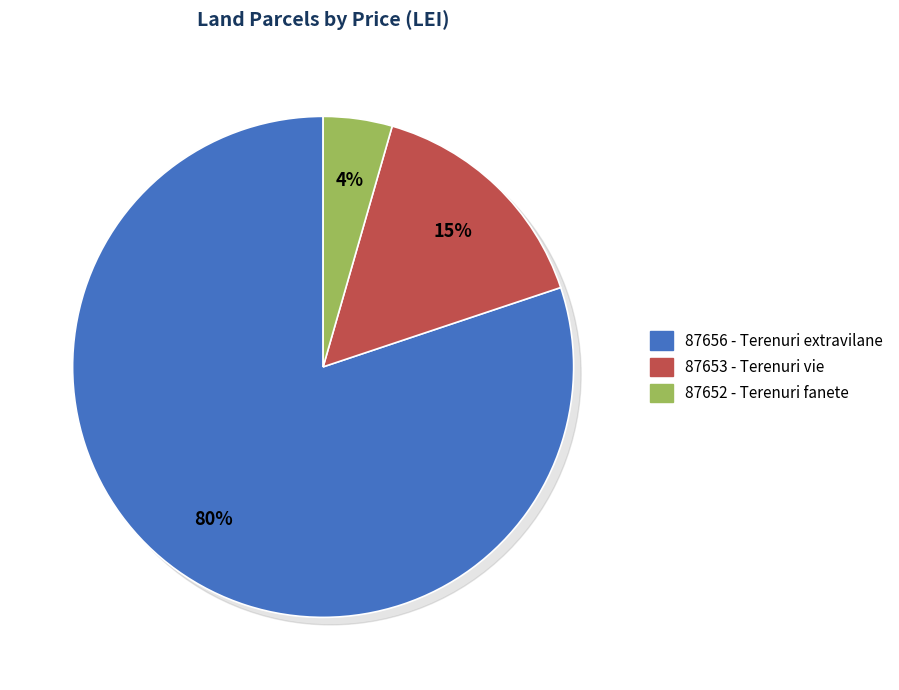

Rank the categories by value from lowest to highest.

87652, 87653, 87656